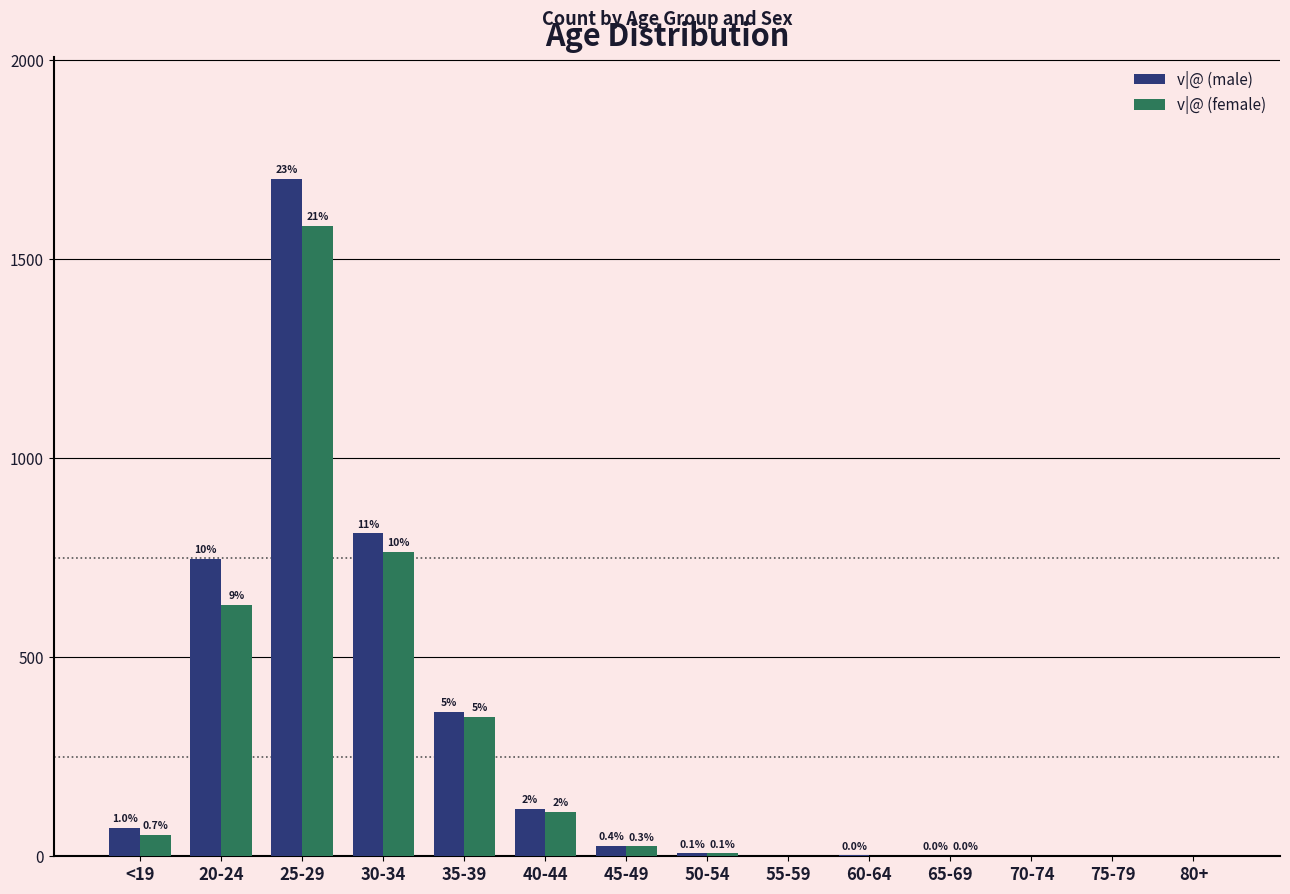

Are the bars grouped side by side (vs. stacked)?

Yes